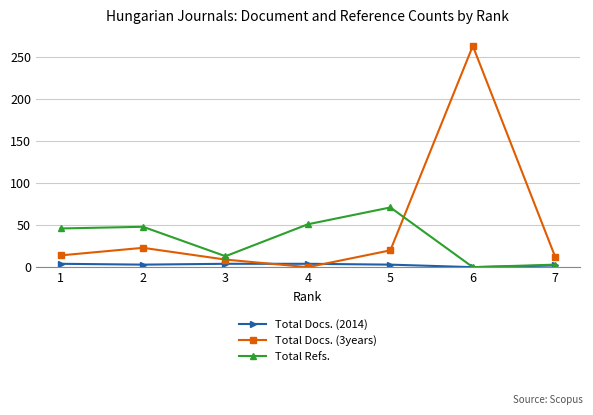

How many distinct data groups are displayed?

3